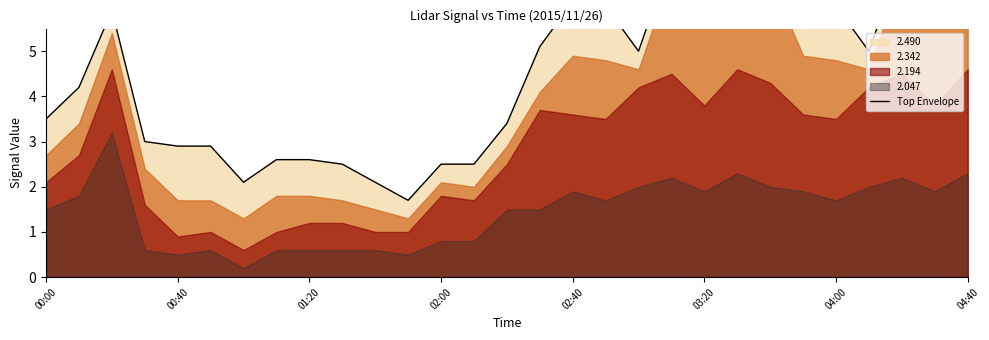

True or false: the data has more than 0 interior local peaks.

True